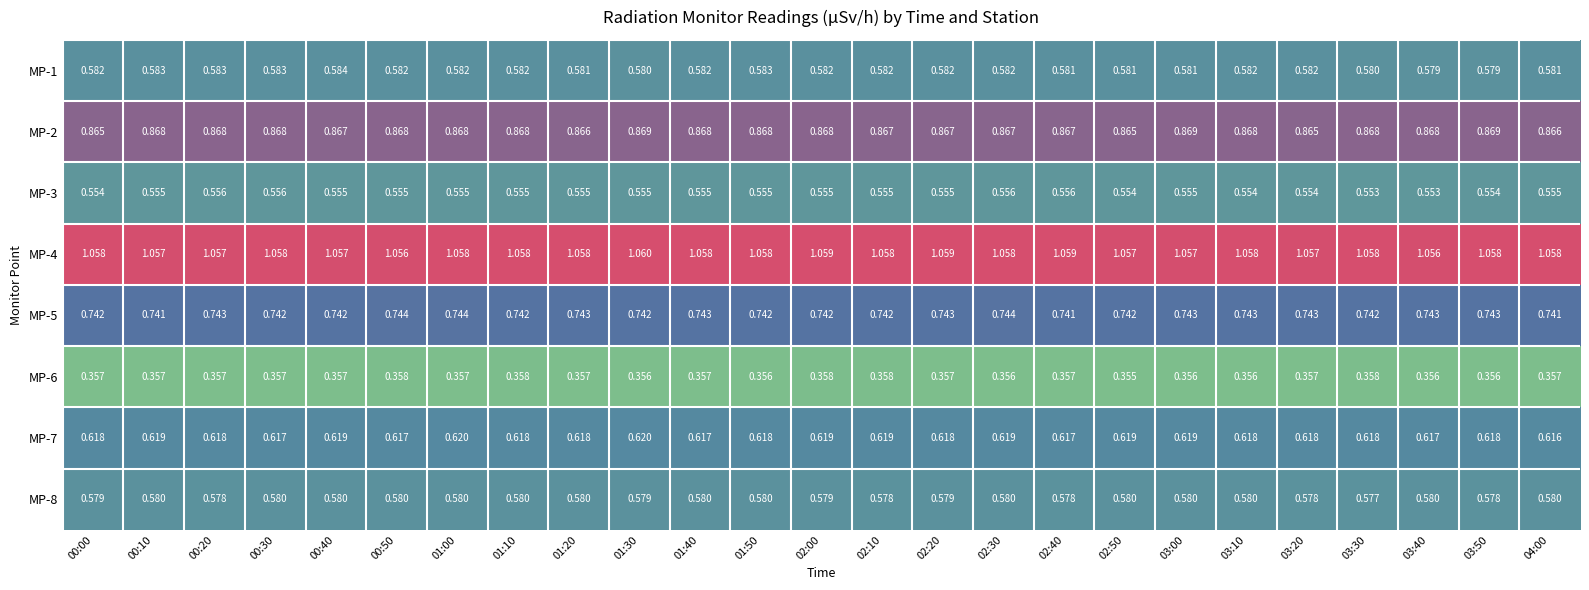

Is the value of MP-2 at 01:30 greater than the value of MP-1 at 02:20?

Yes